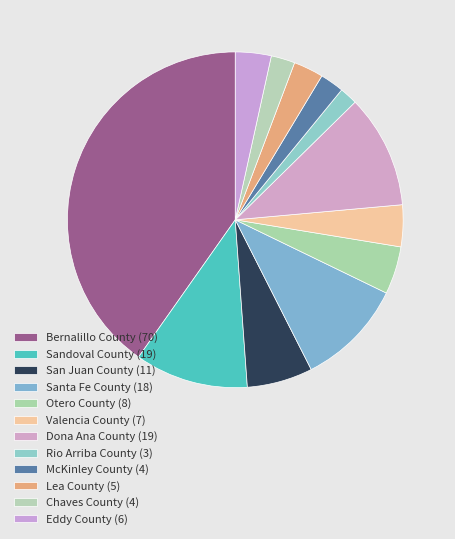

Does any single category account for the majority?

No